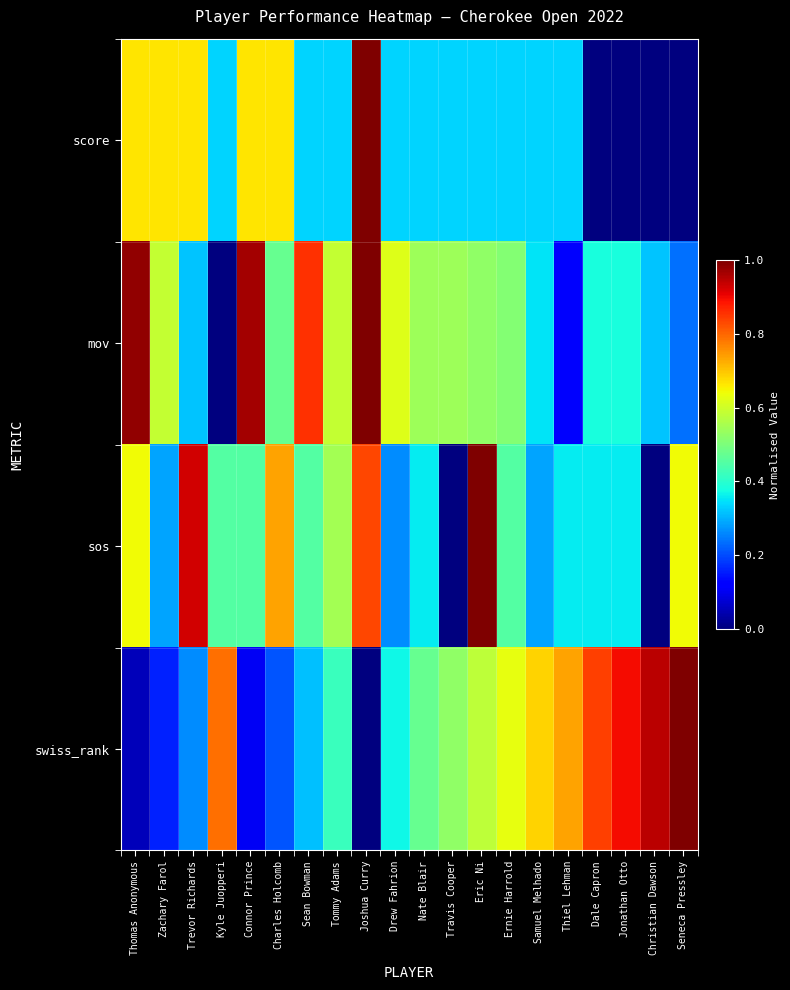

What is the maximum value shown in the chart?

1.0